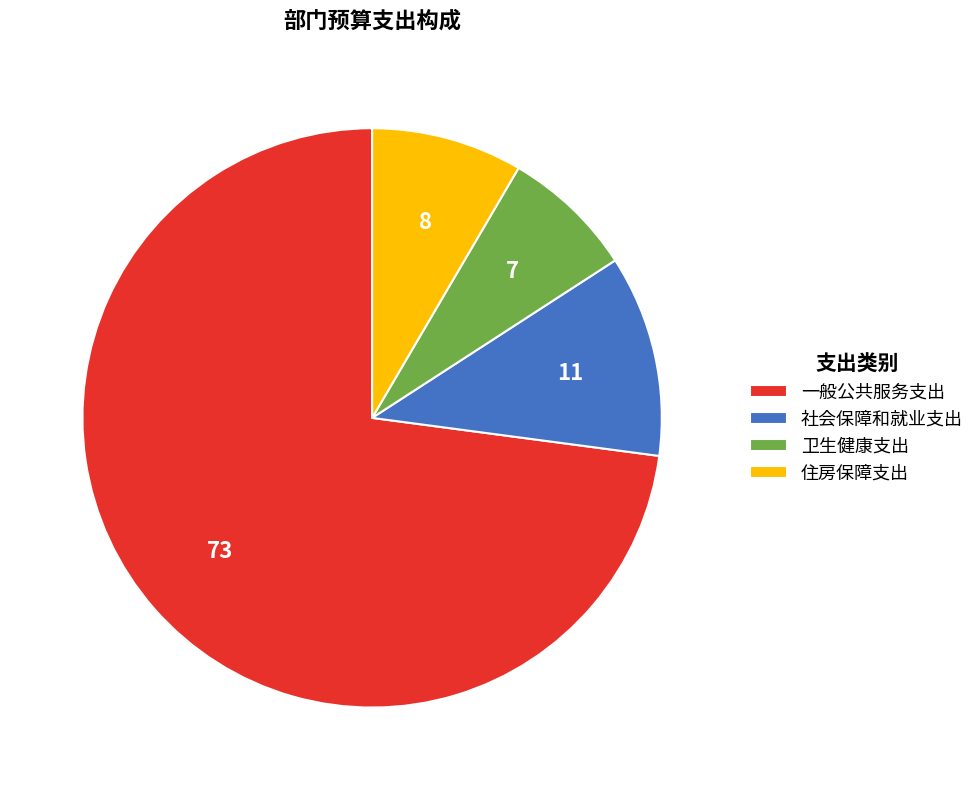

The 卫生健康支出 slice represents 7% of the pie. True or false?

True